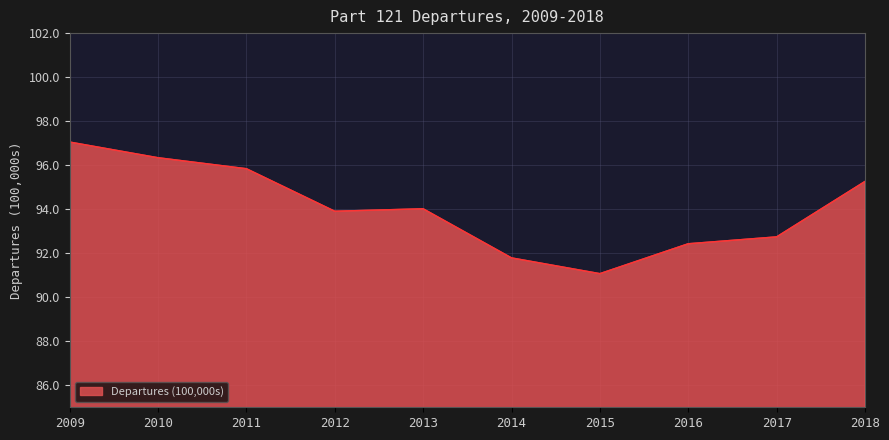

Is it true that the value at 2014 is 91.8?

True